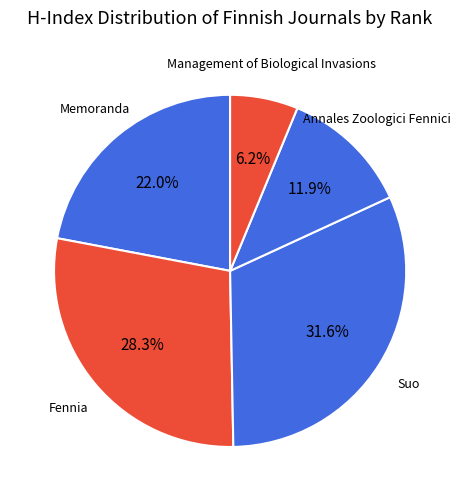

To the nearest percent, what is the average slice percentage?

20%